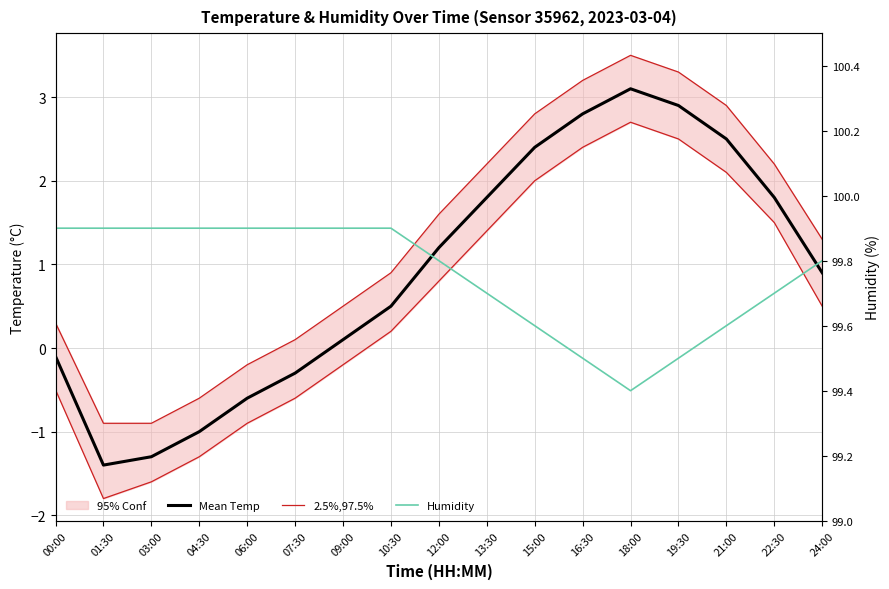

Reading left to right, what are all the values shown in this chart?

Mean Temp: 00:00=-0.1	01:30=-1.4	03:00=-1.3	04:30=-1.0	06:00=-0.6	07:30=-0.3	09:00=0.1	10:30=0.5	12:00=1.2	13:30=1.8	15:00=2.4	16:30=2.8	18:00=3.1	19:30=2.9	21:00=2.5	22:30=1.8	24:00=0.9
2.5%,97.5%: 00:00=-0.5	01:30=-1.8	03:00=-1.6	04:30=-1.3	06:00=-0.9	07:30=-0.6	09:00=-0.2	10:30=0.2	12:00=0.8	13:30=1.4	15:00=2.0	16:30=2.4	18:00=2.7	19:30=2.5	21:00=2.1	22:30=1.5	24:00=0.5
Humidity: 00:00=99.9	01:30=99.9	03:00=99.9	04:30=99.9	06:00=99.9	07:30=99.9	09:00=99.9	10:30=99.9	12:00=99.8	13:30=99.7	15:00=99.6	16:30=99.5	18:00=99.4	19:30=99.5	21:00=99.6	22:30=99.7	24:00=99.8